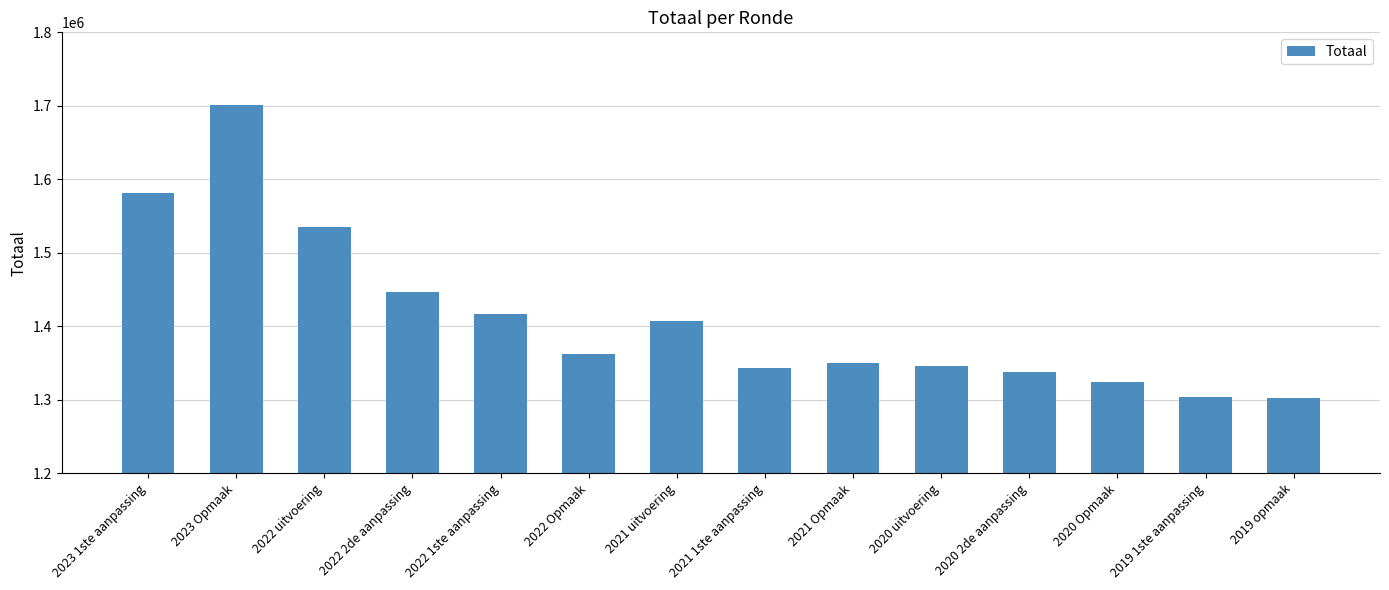

Is it true that the value at 2021 uitvoering is 1406491?

True